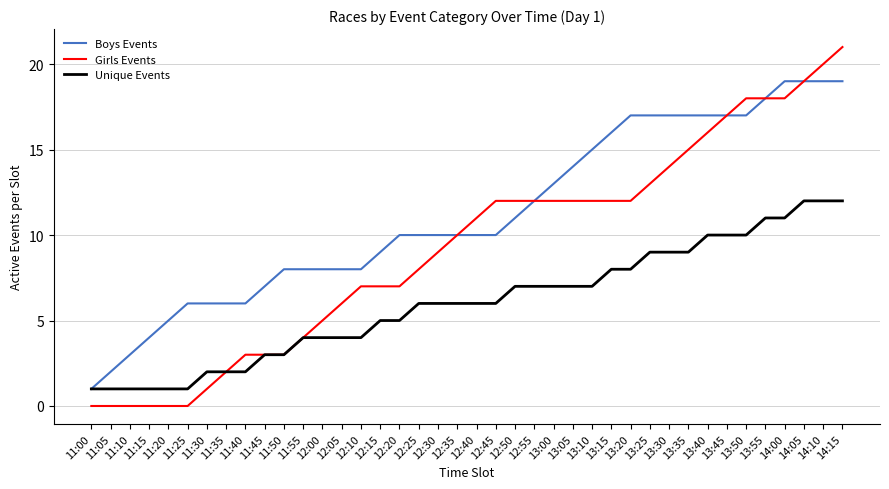

True or false: Unique Events has a value of 1 at 11:40.

False